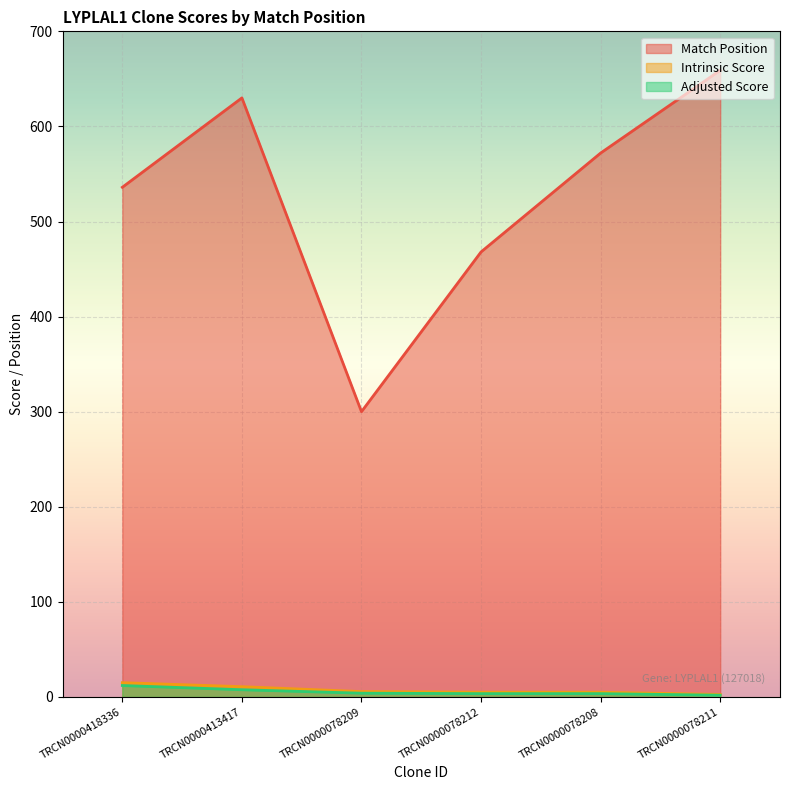

True or false: Intrinsic Score and Match Position intersect in this chart.

False